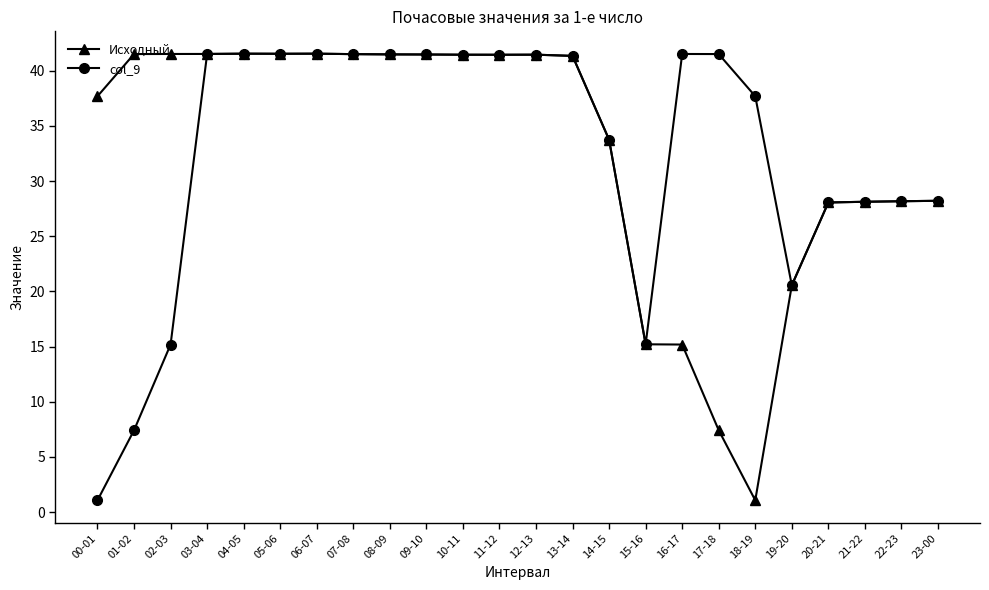

Count the number of data series in this chart.

2